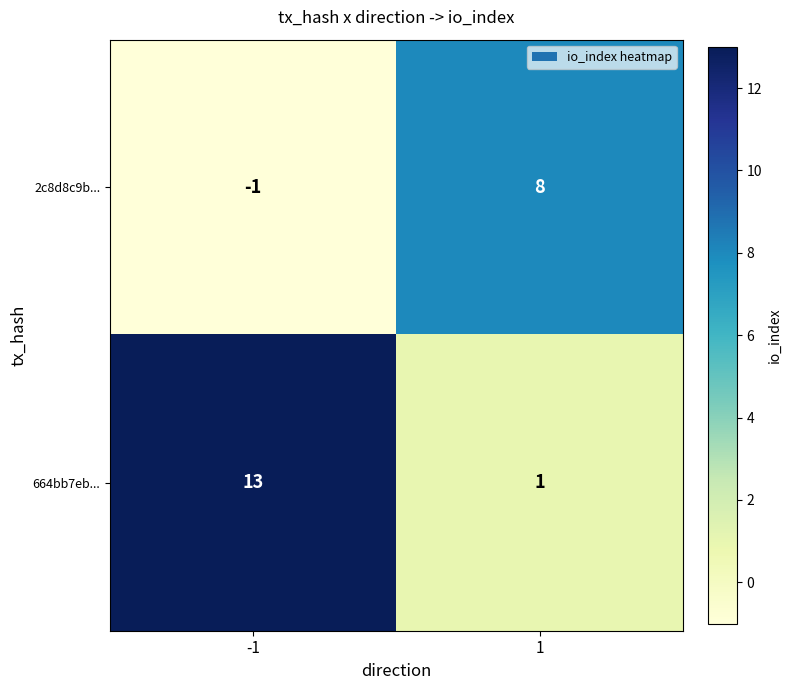

Reading right to left, what are all the values shown in this chart?

2c8d8c9b...: 8	-1
664bb7eb...: 1	13